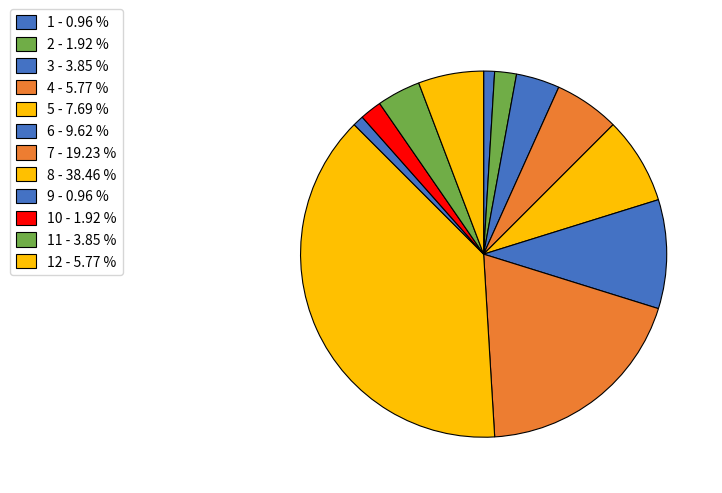

How many slices are in this pie chart?

12